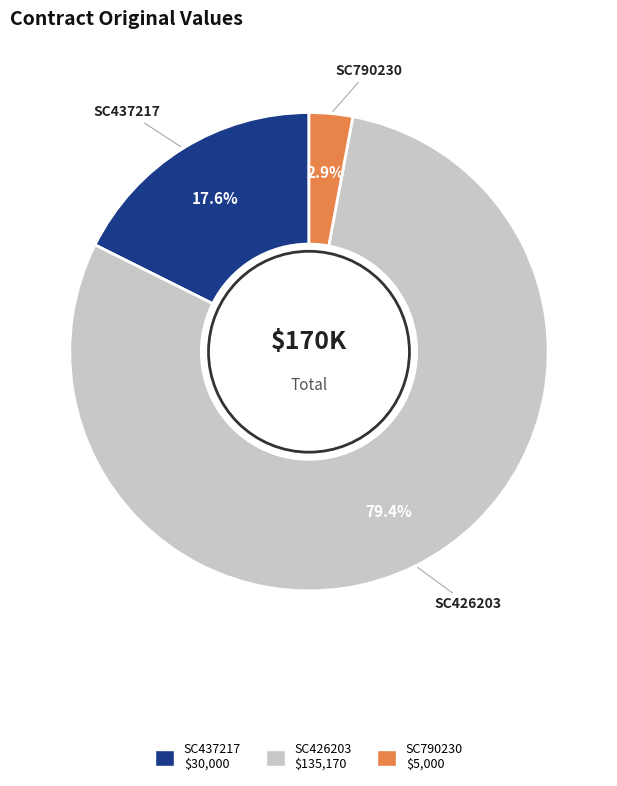

To the nearest percent, what is the combined percentage of SC437217 and SC426203?

97%